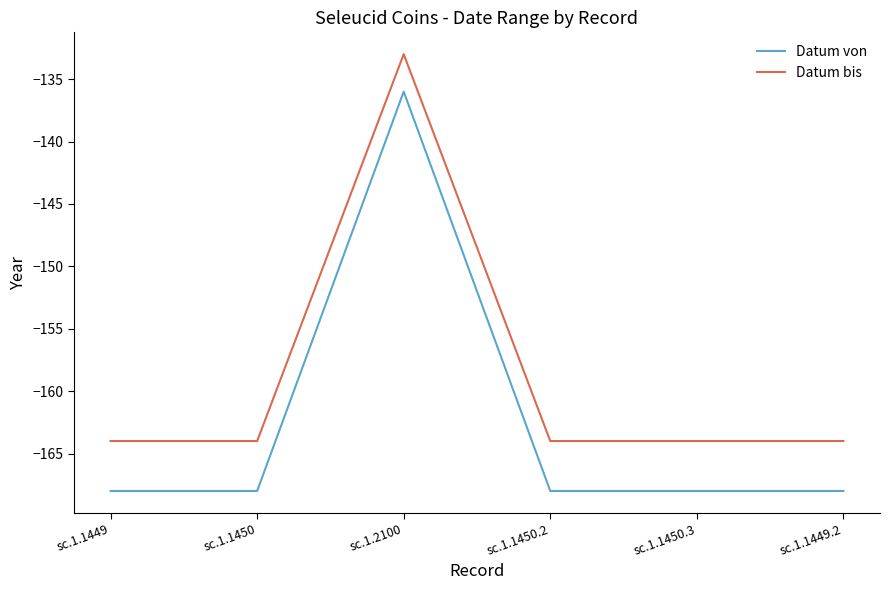

Which series has the largest total across all categories?

Datum bis